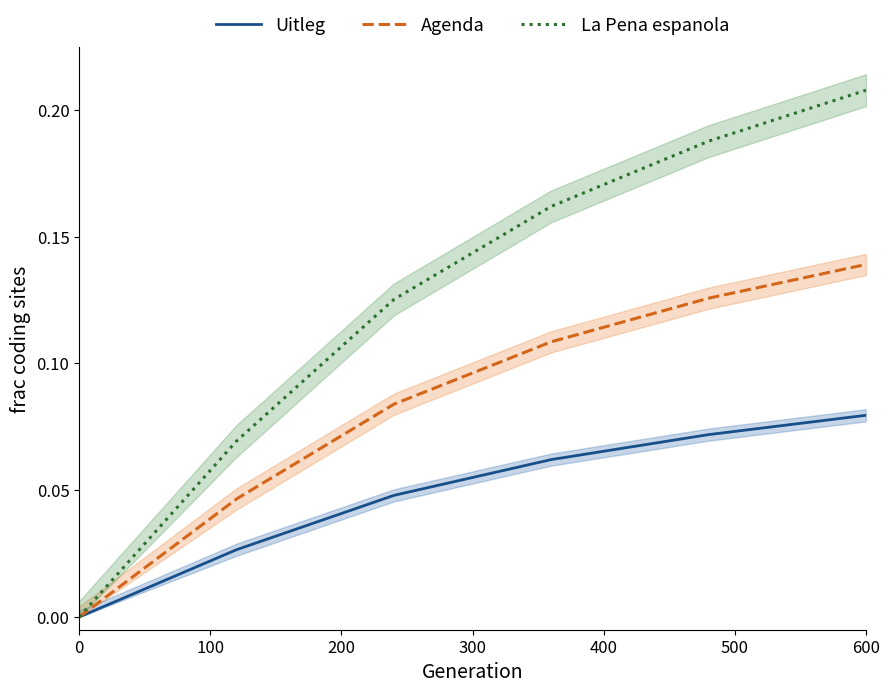

What is the average value of the Agenda series?

0.1